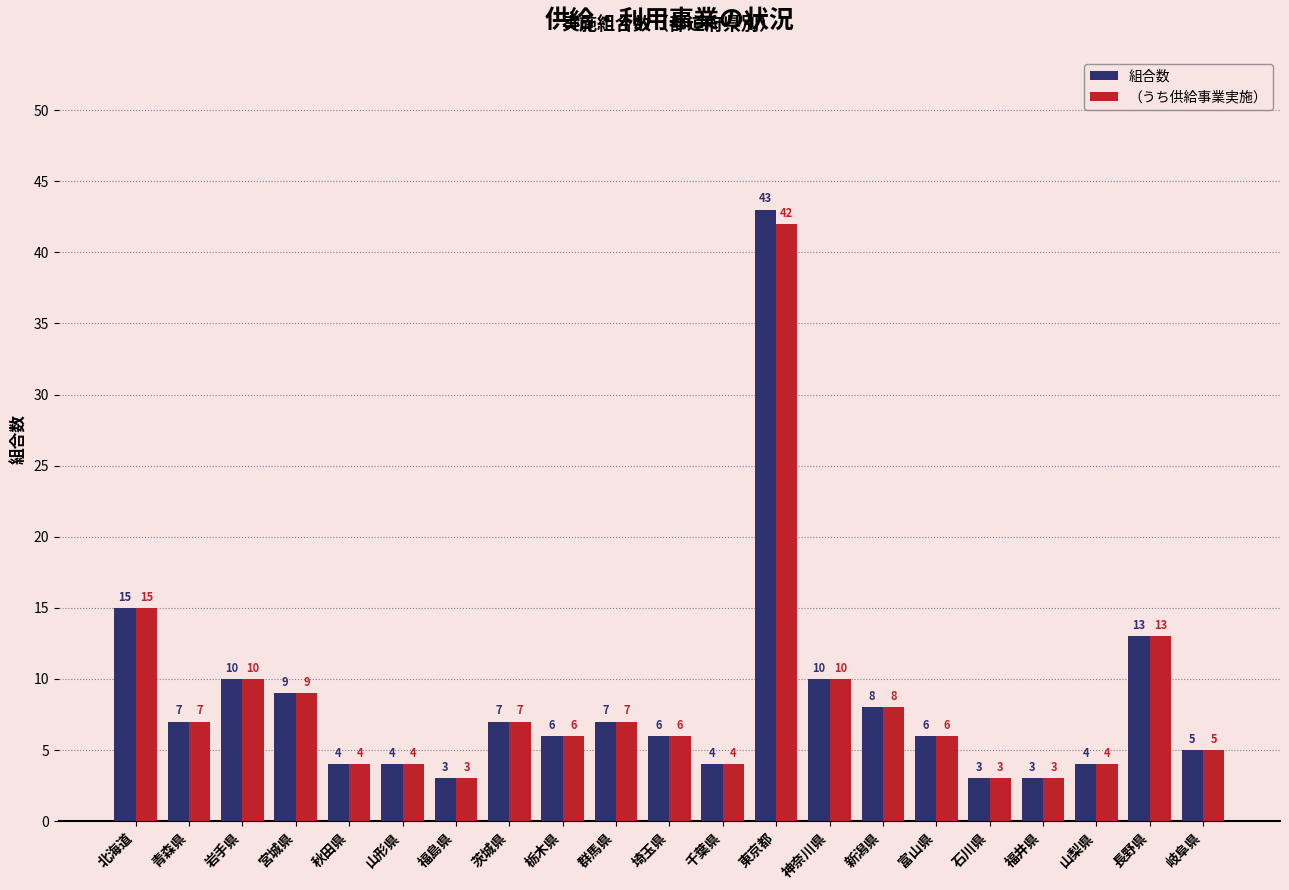

True or false: （うち供給事業実施） has a value of 6 at 富山県.

True